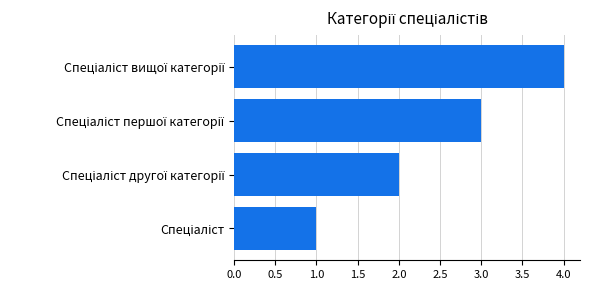

What is the difference between the maximum and minimum values?

3